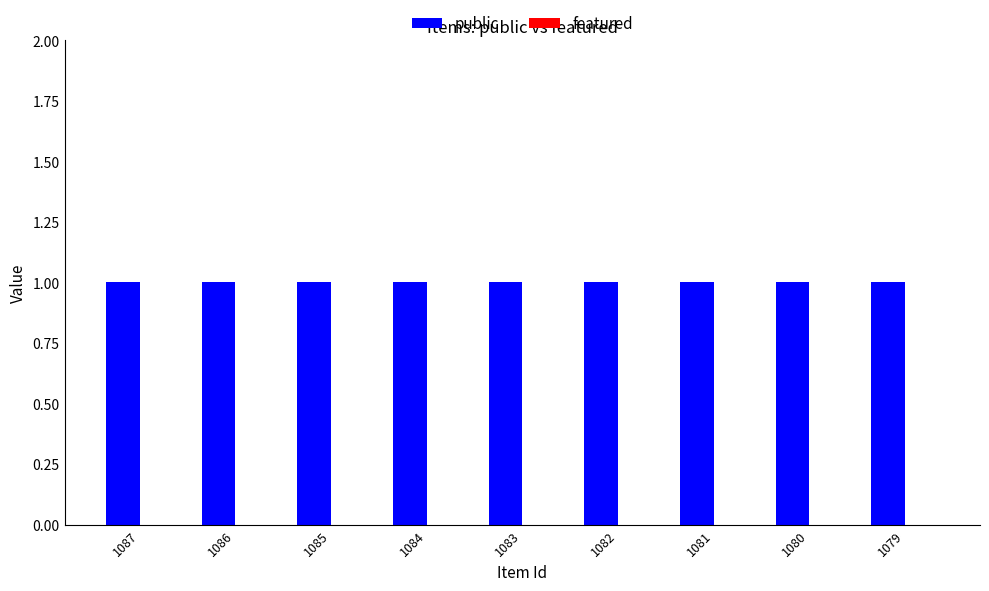

Is the value of public at 1079 greater than the value of featured at 1085?

Yes